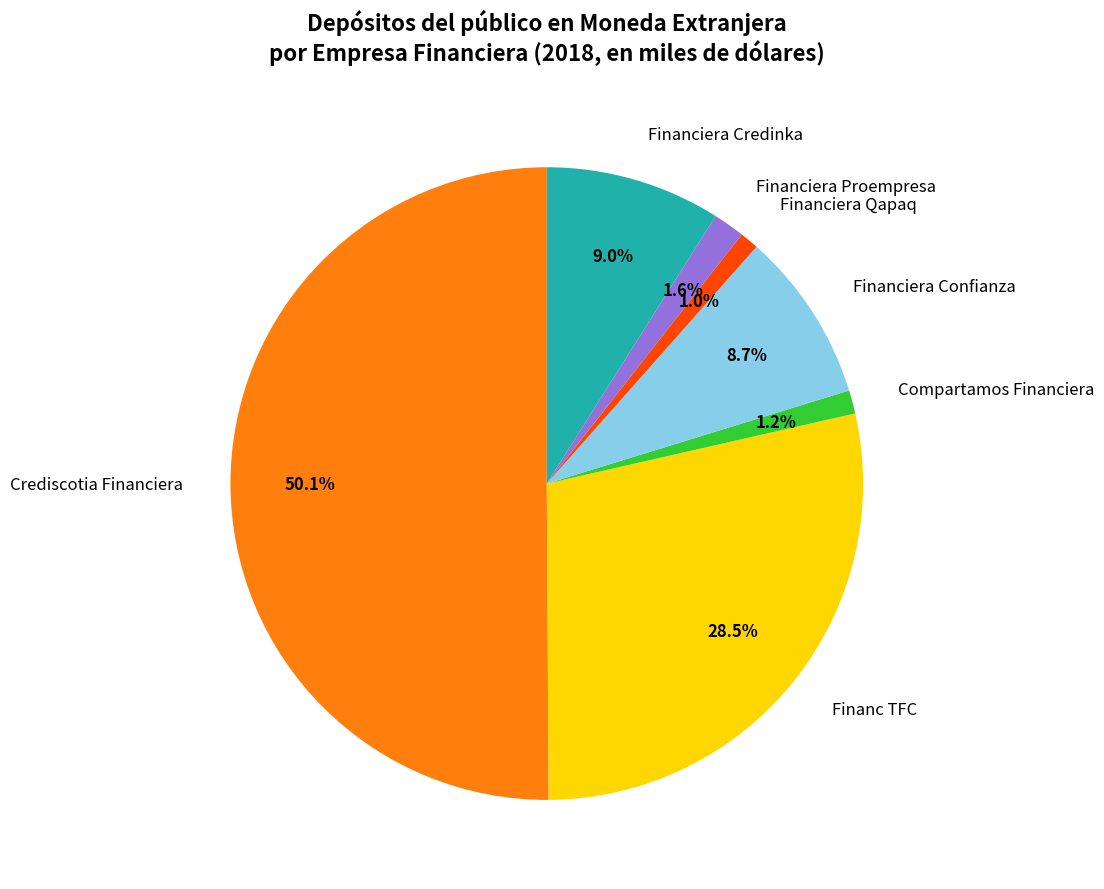

To the nearest percent, what is the average slice percentage?

14%